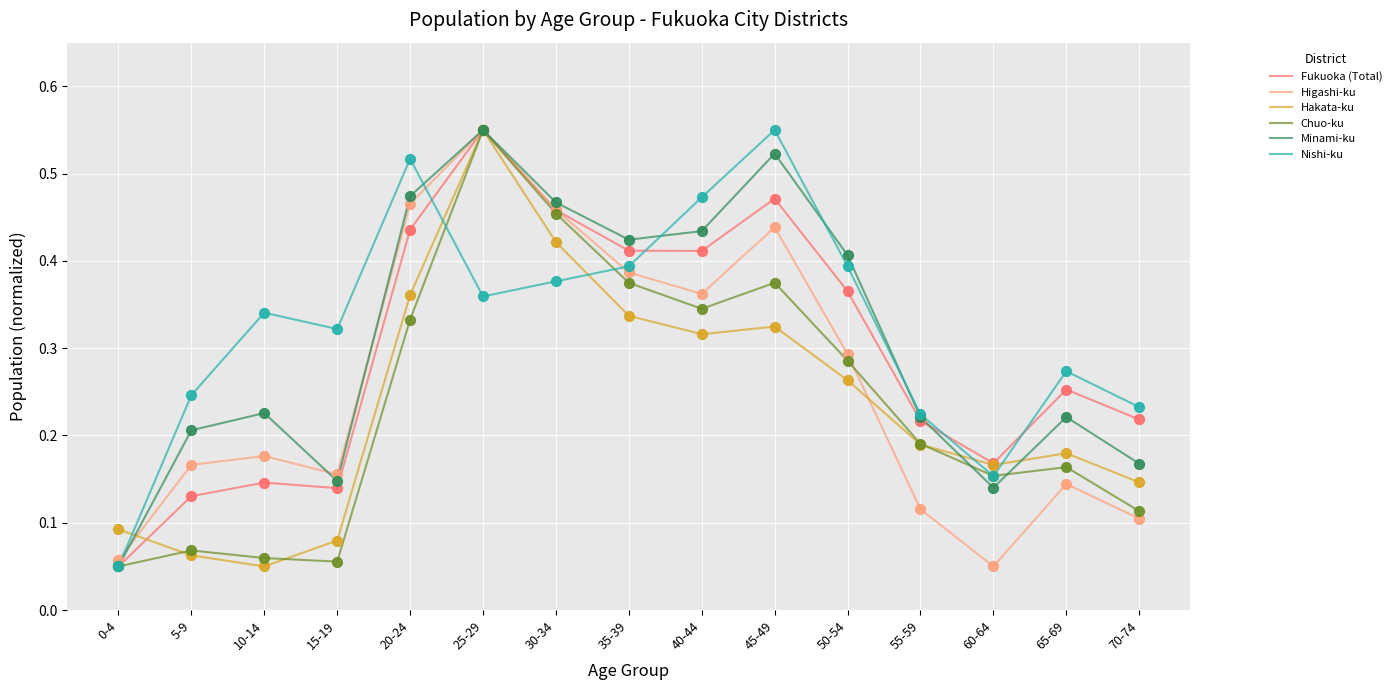

What is the total value across all series at 40-44?

2.3